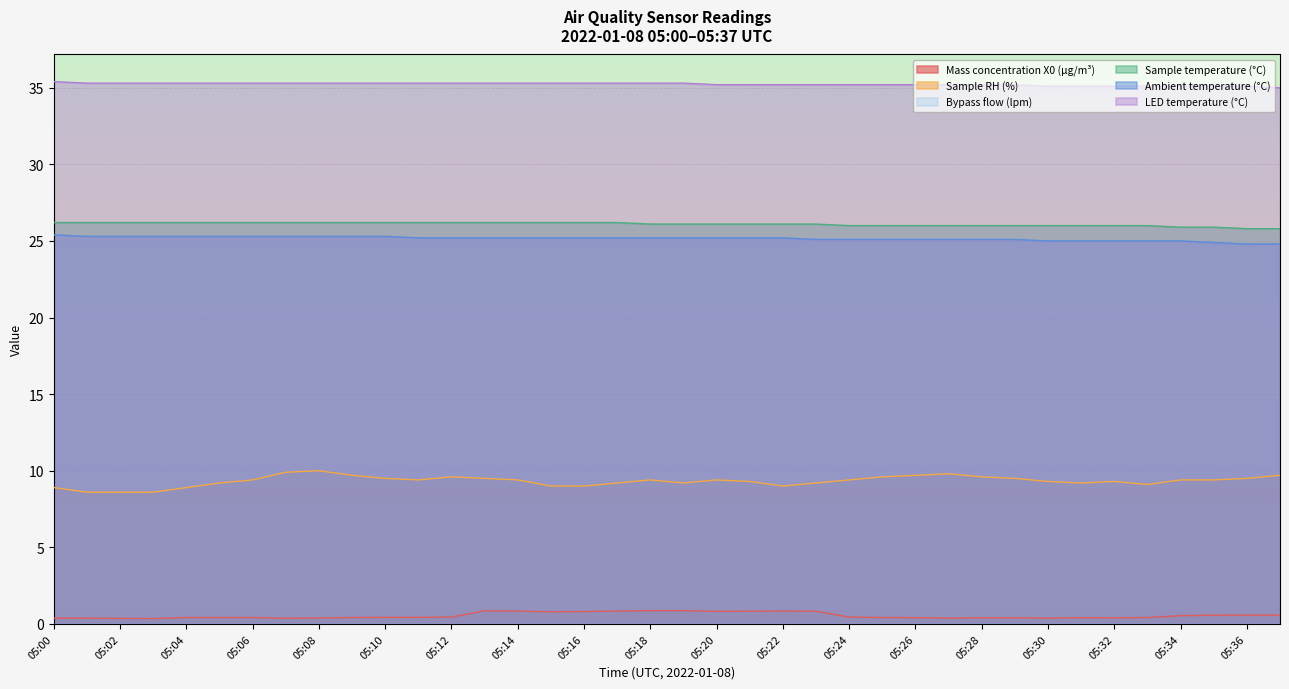

Which series has the largest range (max minus min)?

Sample RH (%)